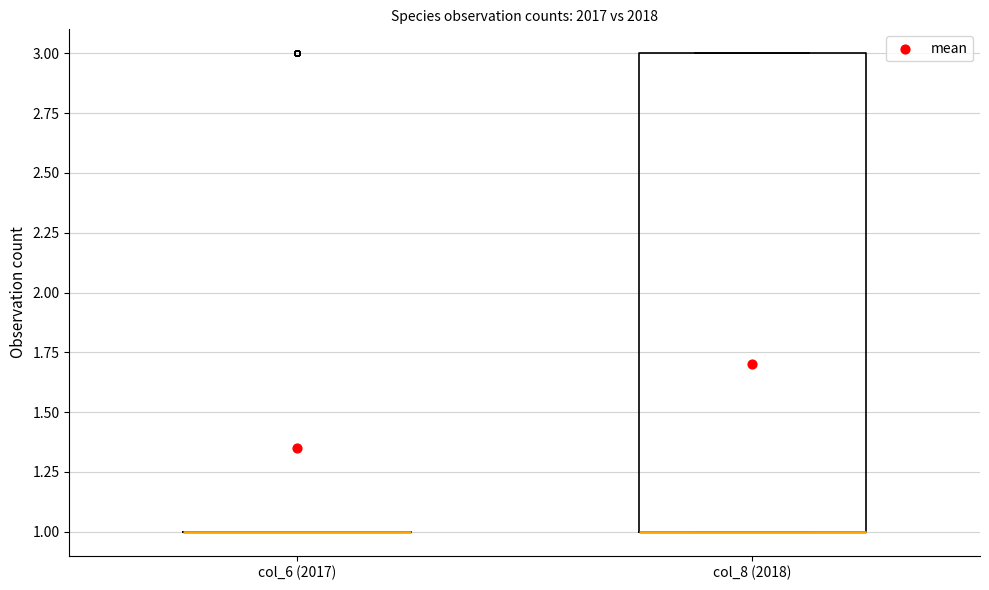

Comparing the boxes themselves (not the whiskers), which one is the tallest?

col_8 (2018)